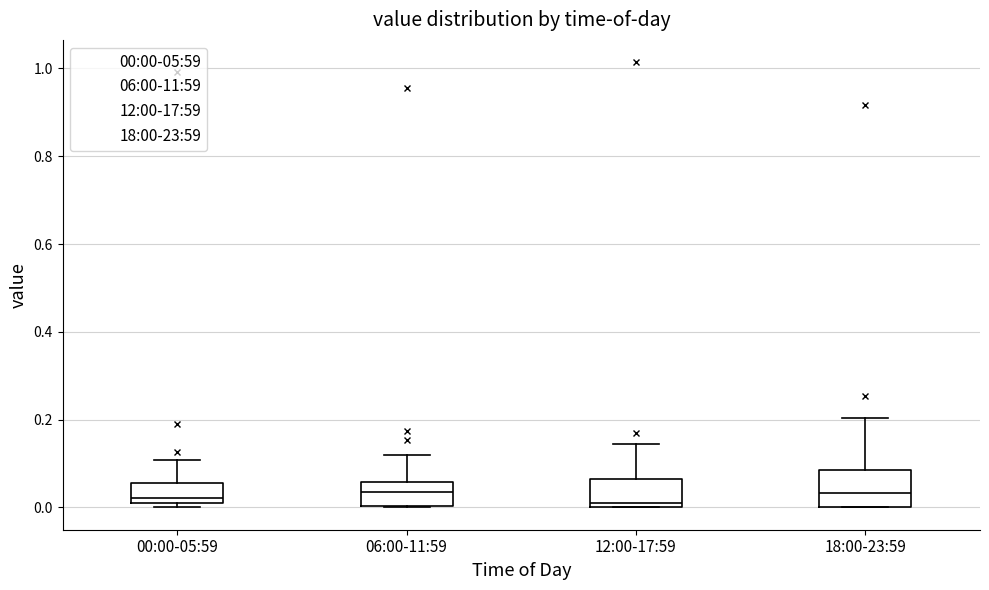

Reading left to right, transcribe this box plot: for each box, give where its median line is, the range the box spans, and where its two whiskers end, as read against the y-axis. The values are not printed on the chart, so give them approximately, as read against the axis.

00:00-05:59: median 0.02, box 0.00 to 0.06, whiskers 0.00 (just below the box's lower edge) to 0.10
06:00-11:59: median 0.04, box 0.00 to 0.06, whiskers 0.00 to 0.12
12:00-17:59: median 0.00 (just above the box's lower edge), box 0.00 to 0.06, whiskers 0.00 to 0.14
18:00-23:59: median 0.04, box 0.00 to 0.08, whiskers 0.00 to 0.20